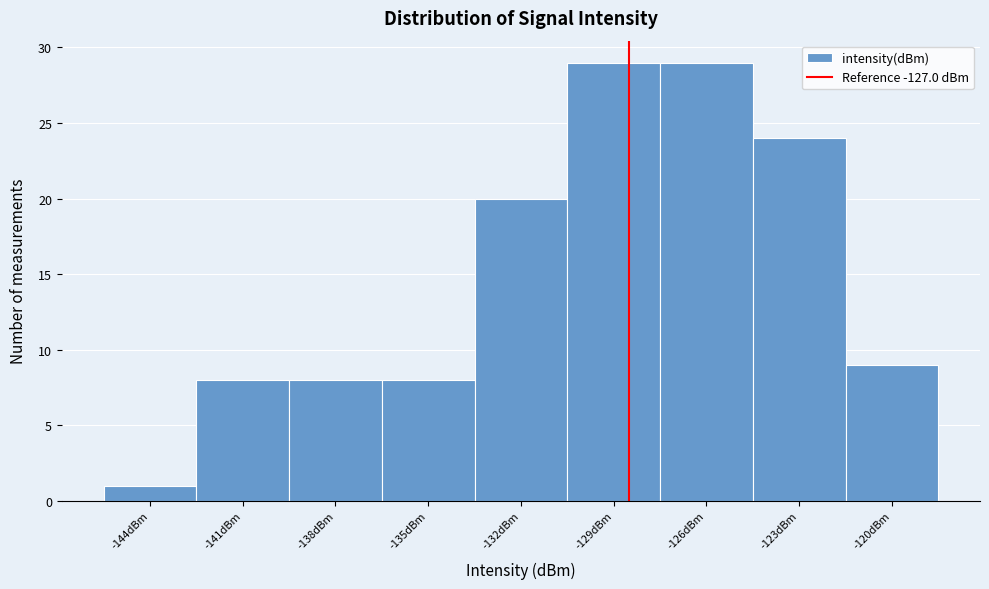

Reading right to left, list all the values displayed in this chart.

9	24	29	29	20	8	8	8	1